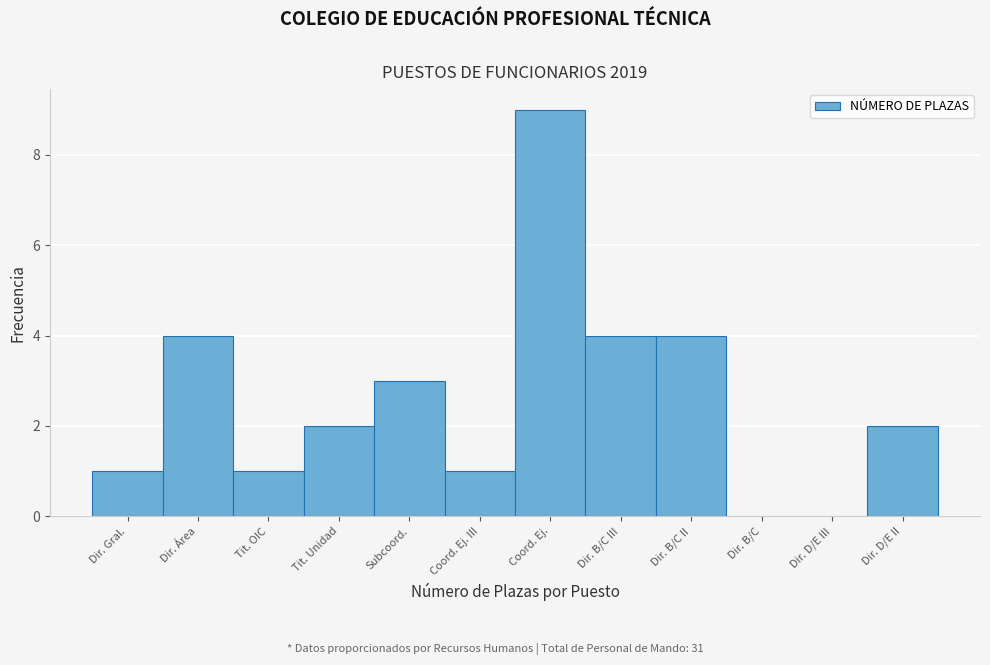

Reading left to right, transcribe all the data shown in this chart.

Dir. Gral.=1	Dir. Área=4	Tit. OIC=1	Tit. Unidad=2	Subcoord.=3	Coord. Ej. III=1	Coord. Ej.=9	Dir. B/C III=4	Dir. B/C II=4	Dir. B/C=0	Dir. D/E III=0	Dir. D/E II=2